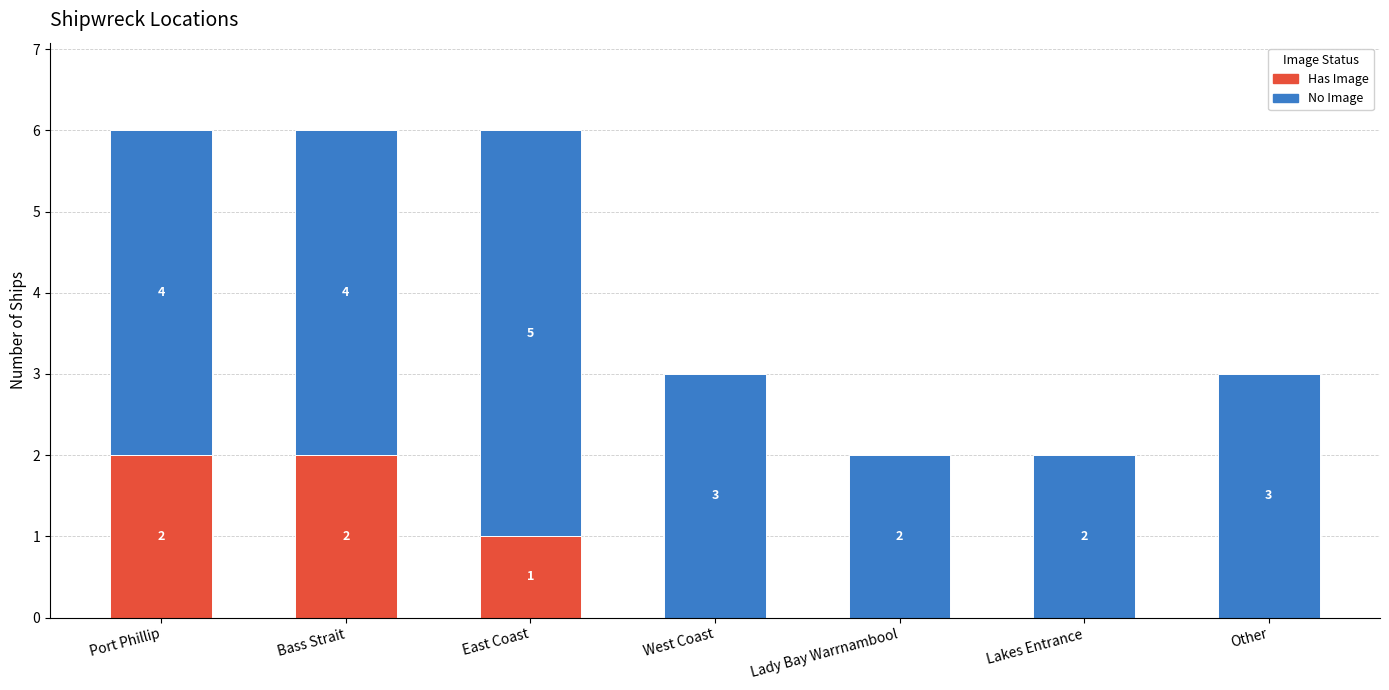

What is the total value across all series at Bass Strait?

6